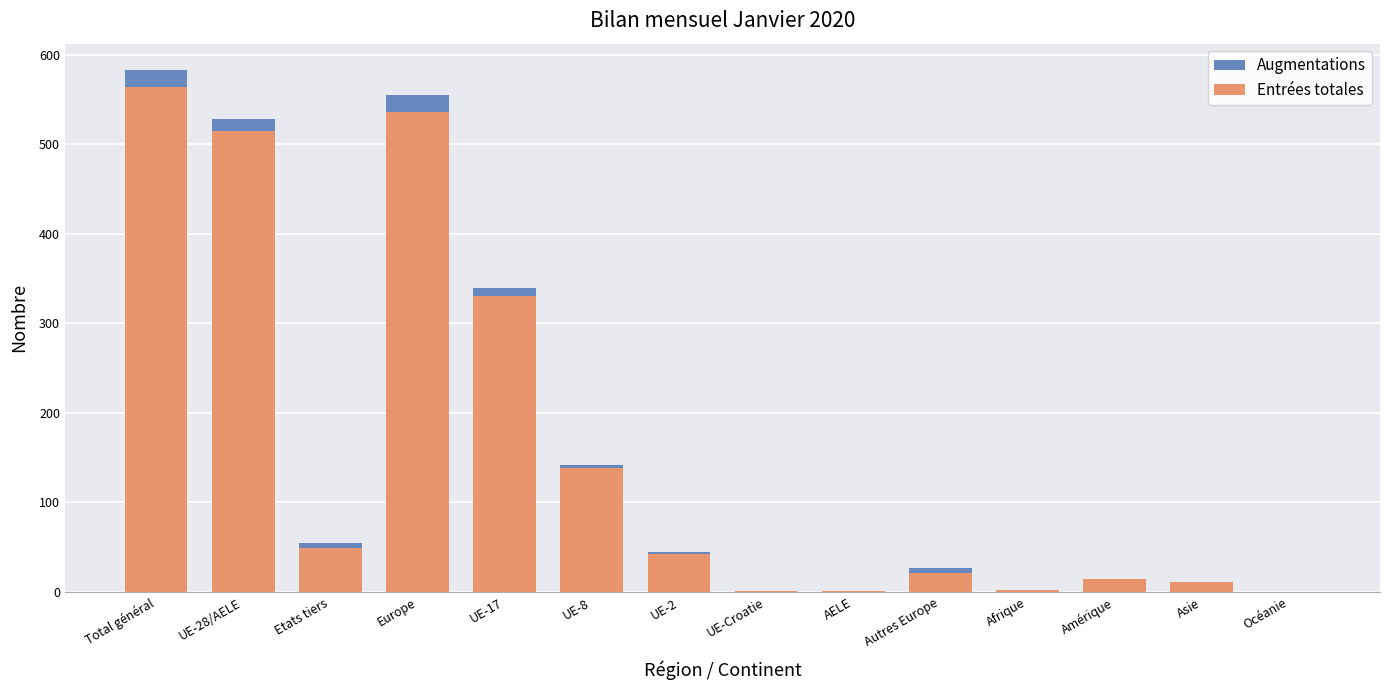

The value of Entrées totales at UE-8 is 202. True or false?

False